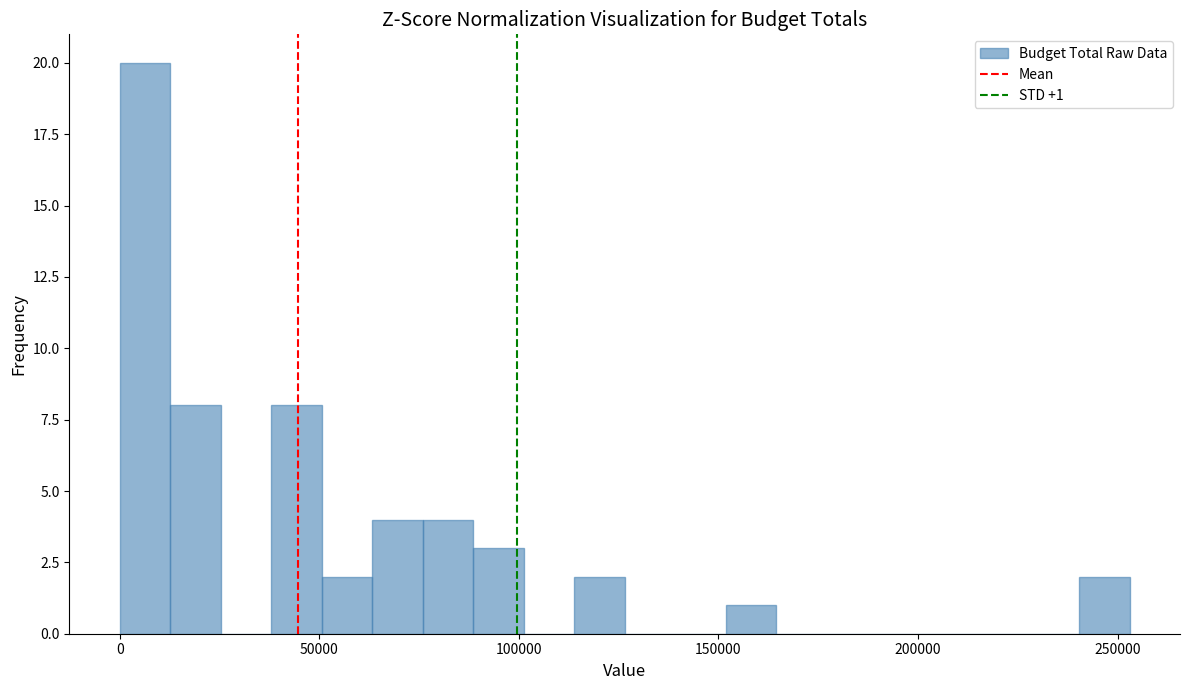

Read against the x-axis, roughly where is the centre of the tallest bar?

5000